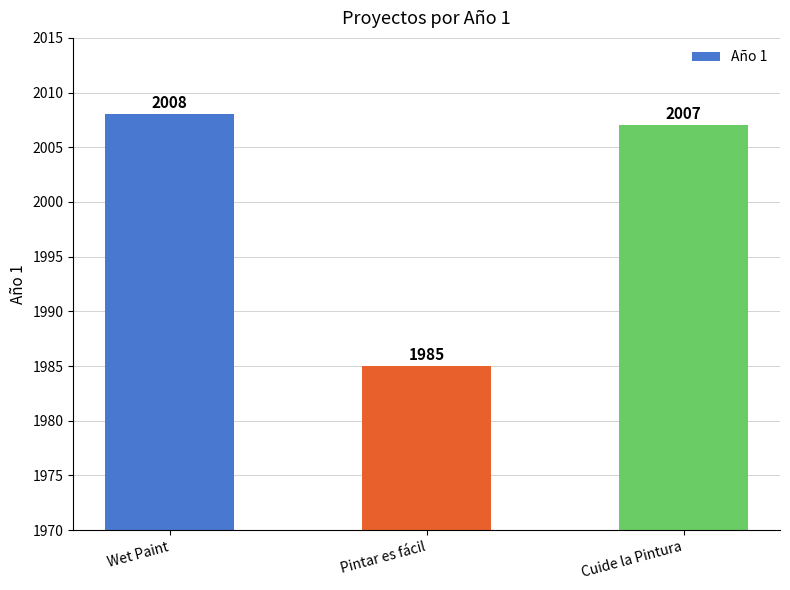

Reading right to left, list all the values displayed in this chart.

2007	1985	2008